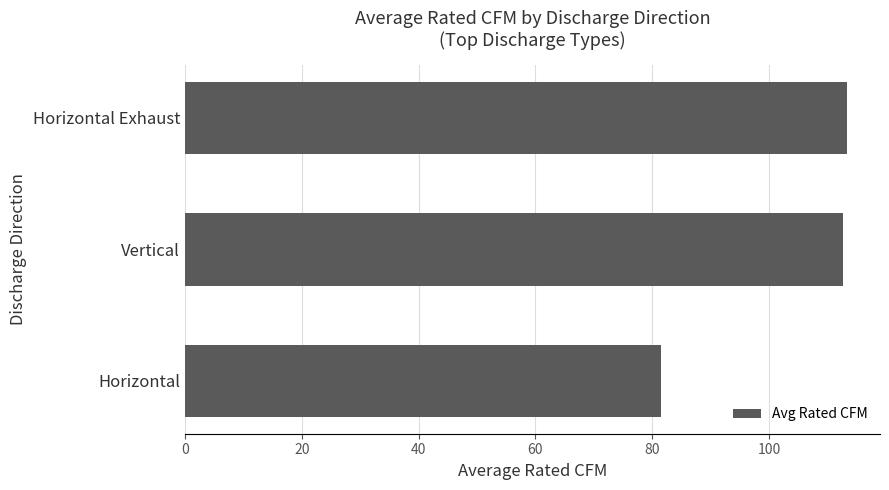

Does the chart contain any negative values?

No